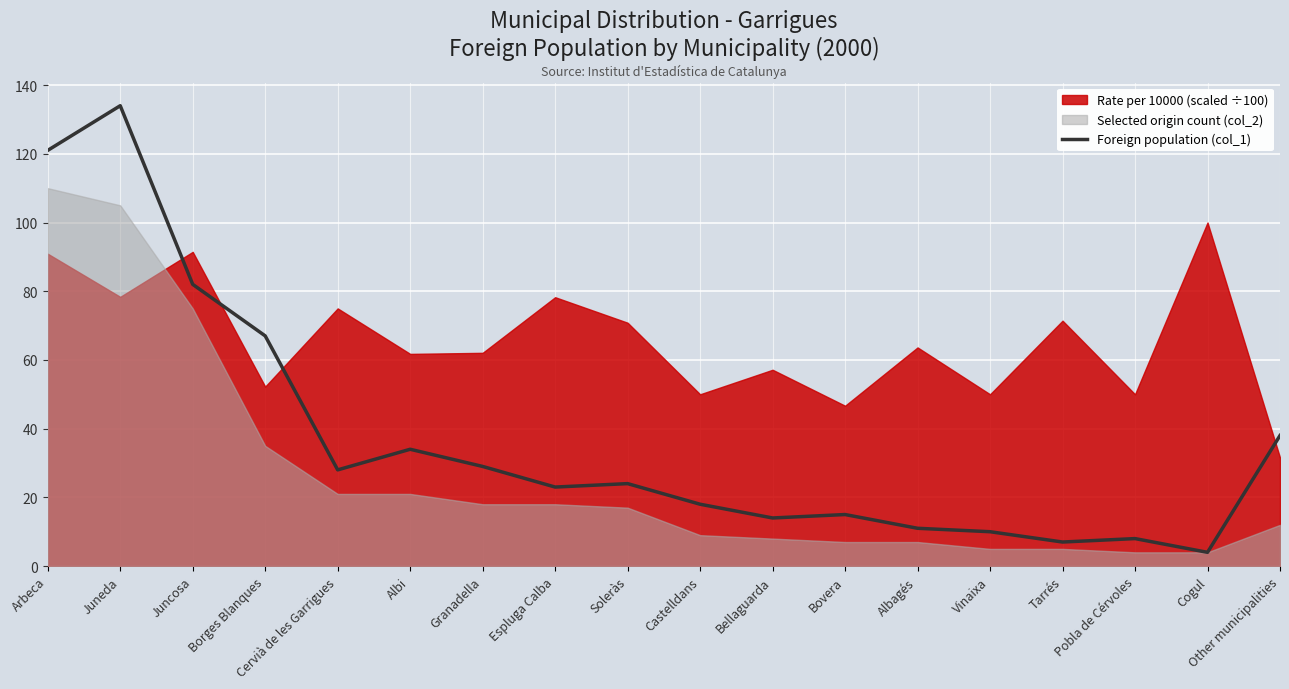

What is the average value?

37